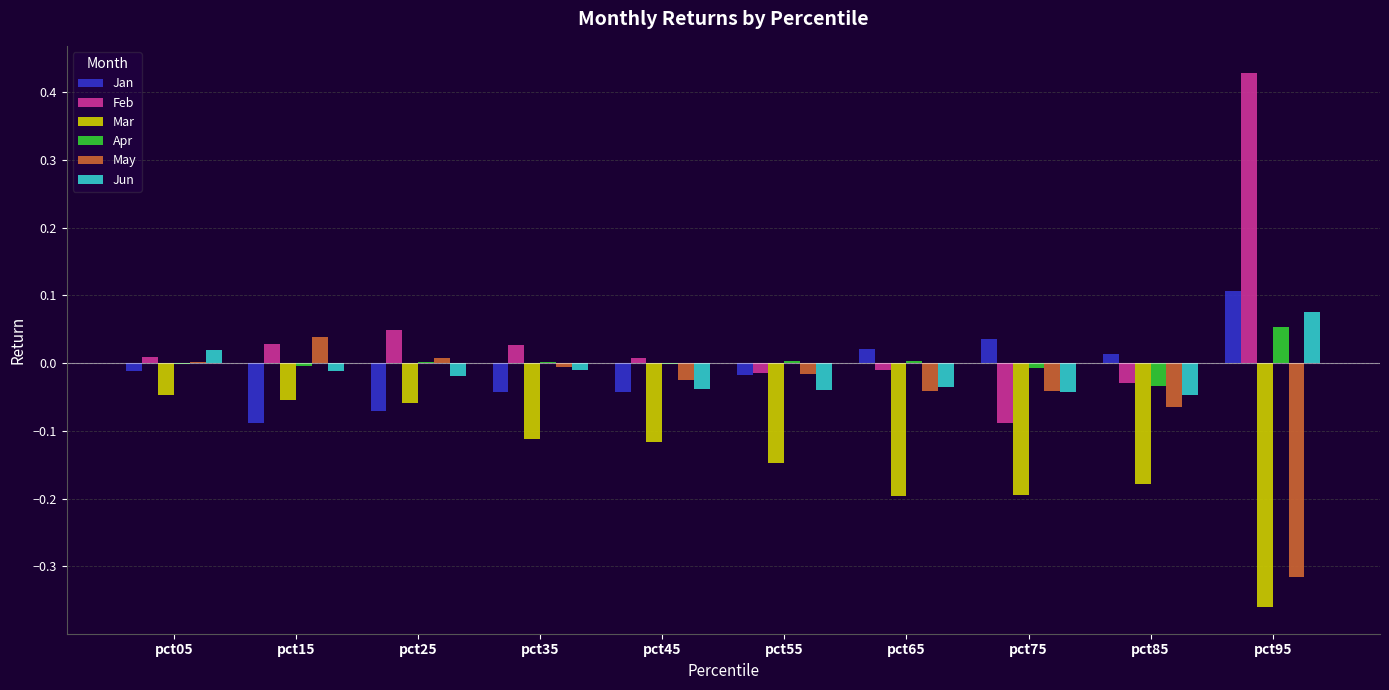

What are all the series names shown in the legend?

Jan, Feb, Mar, Apr, May, Jun